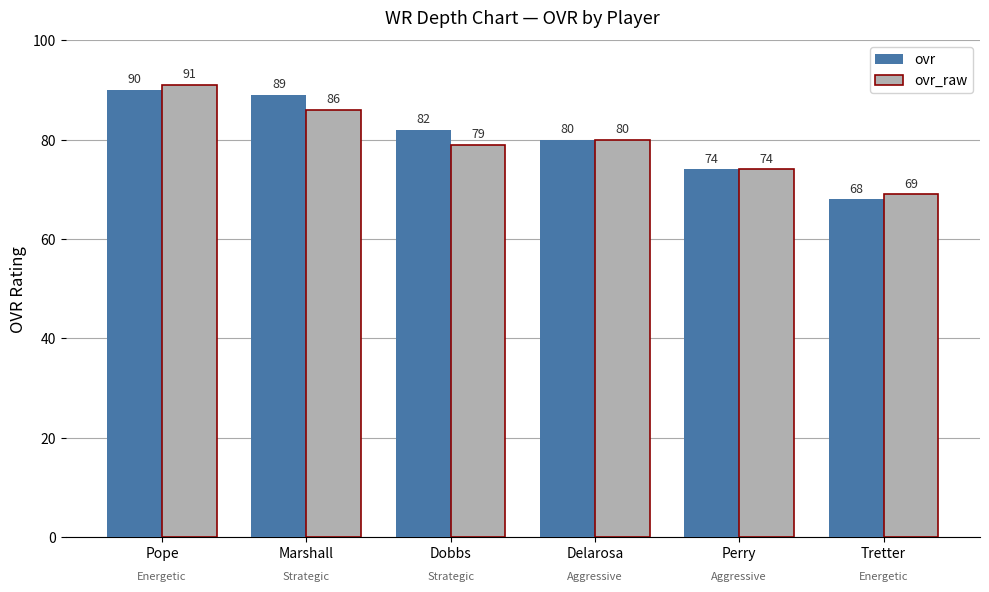

What is the label of the 2nd bar from the right?

Perry